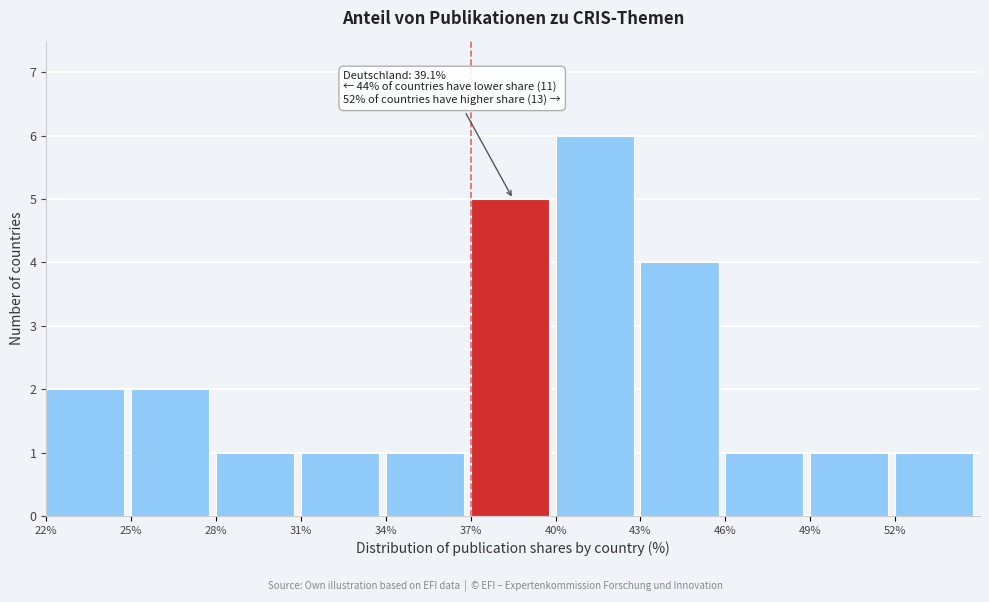

Which range on the x-axis has the tallest bar?

40 to 43